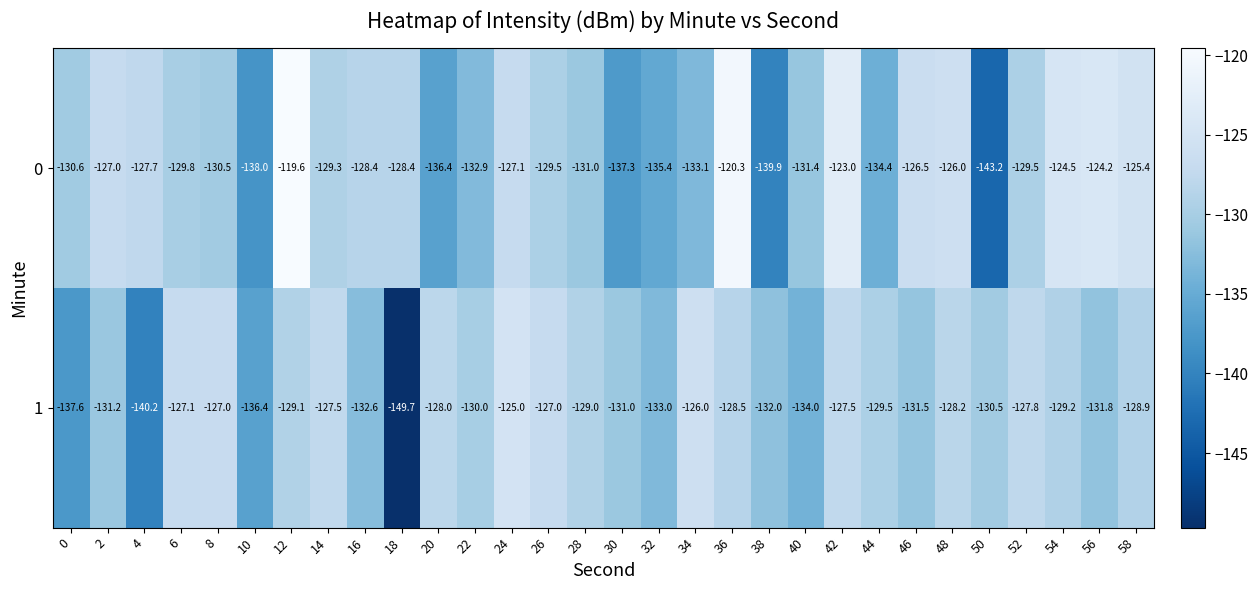

What is the spread (max minus min) of values at 8?

3.5